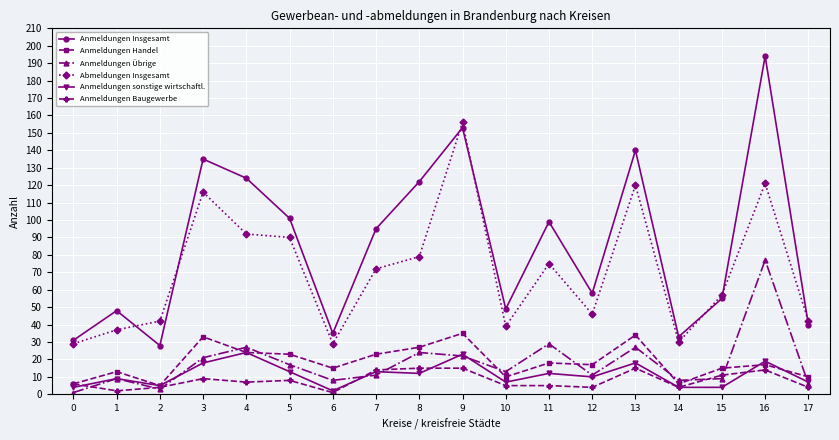

Reading left to right, list all the values displayed in this chart.

Anmeldungen Insgesamt: 31	48	28	135	124	101	35	95	122	153	49	99	58	140	33	55	194	40
Anmeldungen Handel: 6	13	5	33	24	23	15	23	27	35	10	18	17	34	6	15	17	10
Anmeldungen Übrige: 1	9	3	21	27	17	8	11	24	22	13	29	11	27	8	9	77	6
Abmeldungen Insgesamt: 29	37	42	116	92	90	29	72	79	156	39	75	46	120	30	57	121	42
Anmeldungen sonstige wirtschaftl.: 4	9	5	18	24	13	2	13	12	23	7	12	10	18	4	4	19	7
Anmeldungen Baugewerbe: 6	2	4	9	7	8	1	14	15	15	5	5	4	15	4	11	14	4